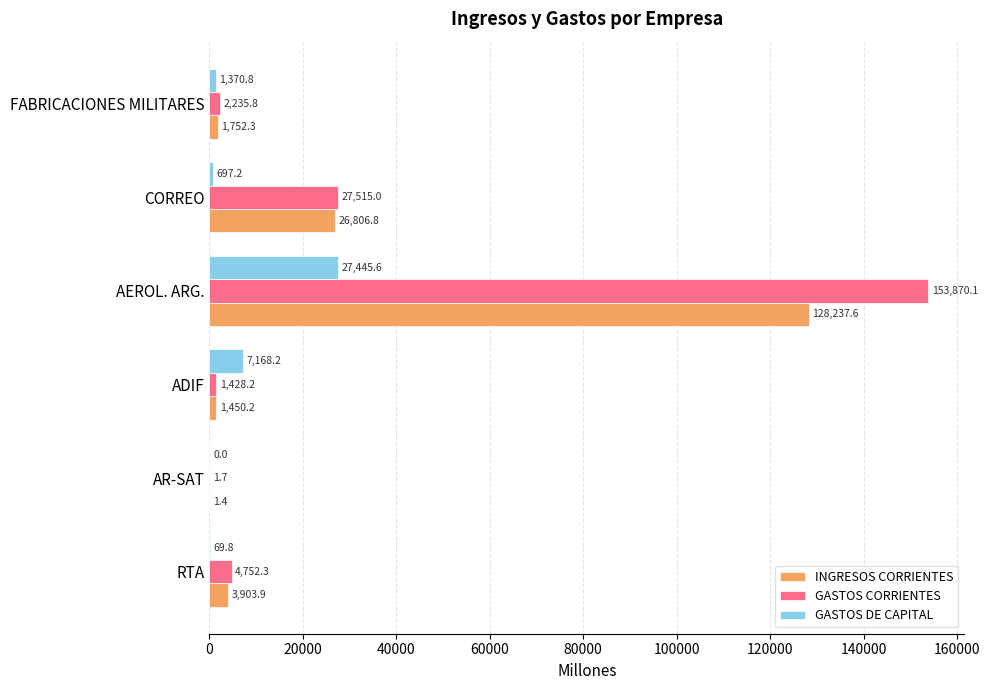

What are all the series names shown in the legend?

INGRESOS CORRIENTES, GASTOS CORRIENTES, GASTOS DE CAPITAL